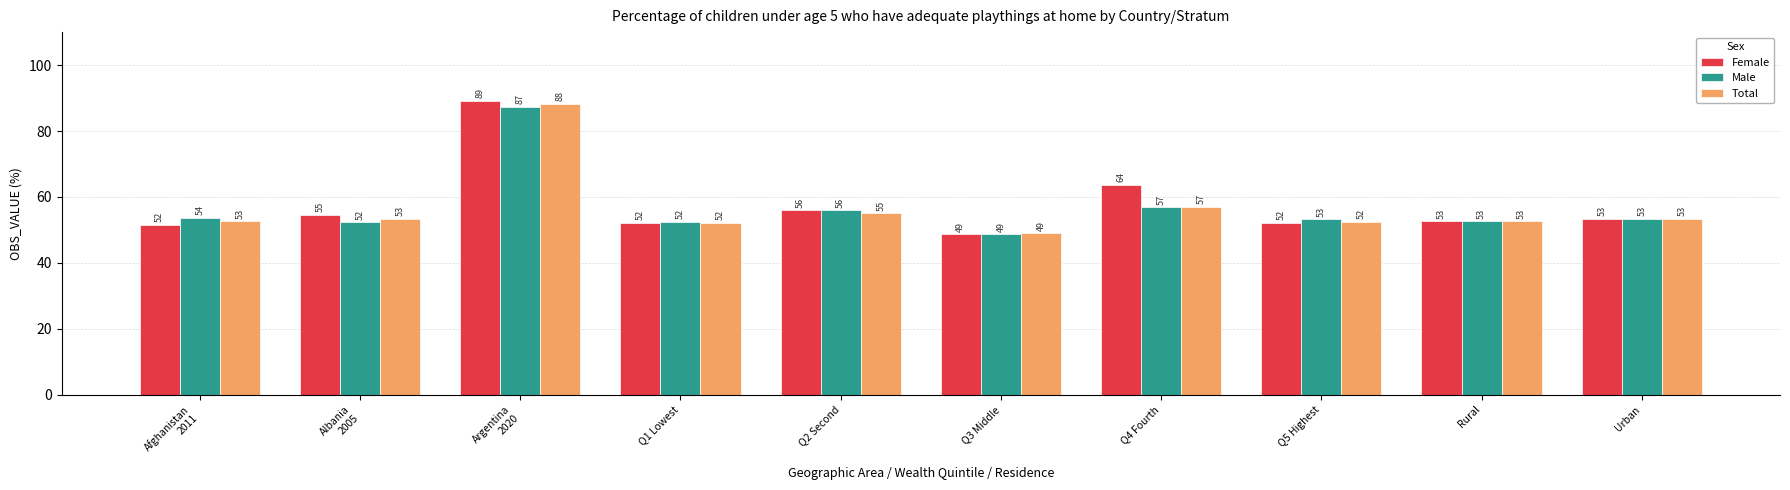

Which series has the widest spread of values?

Female